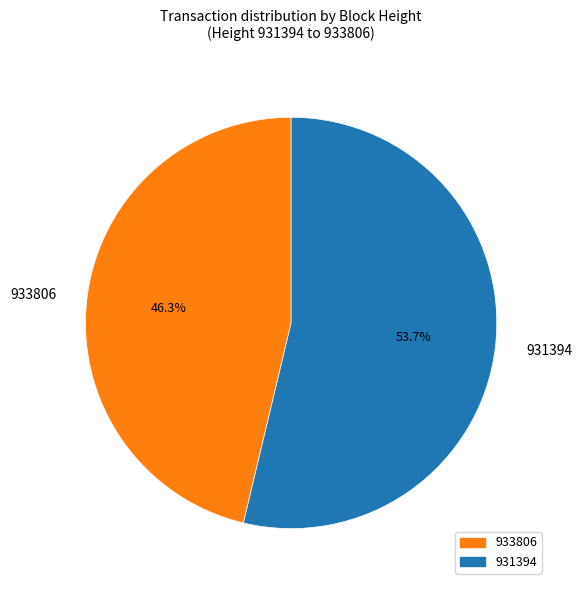

How many segments does this pie chart have?

2